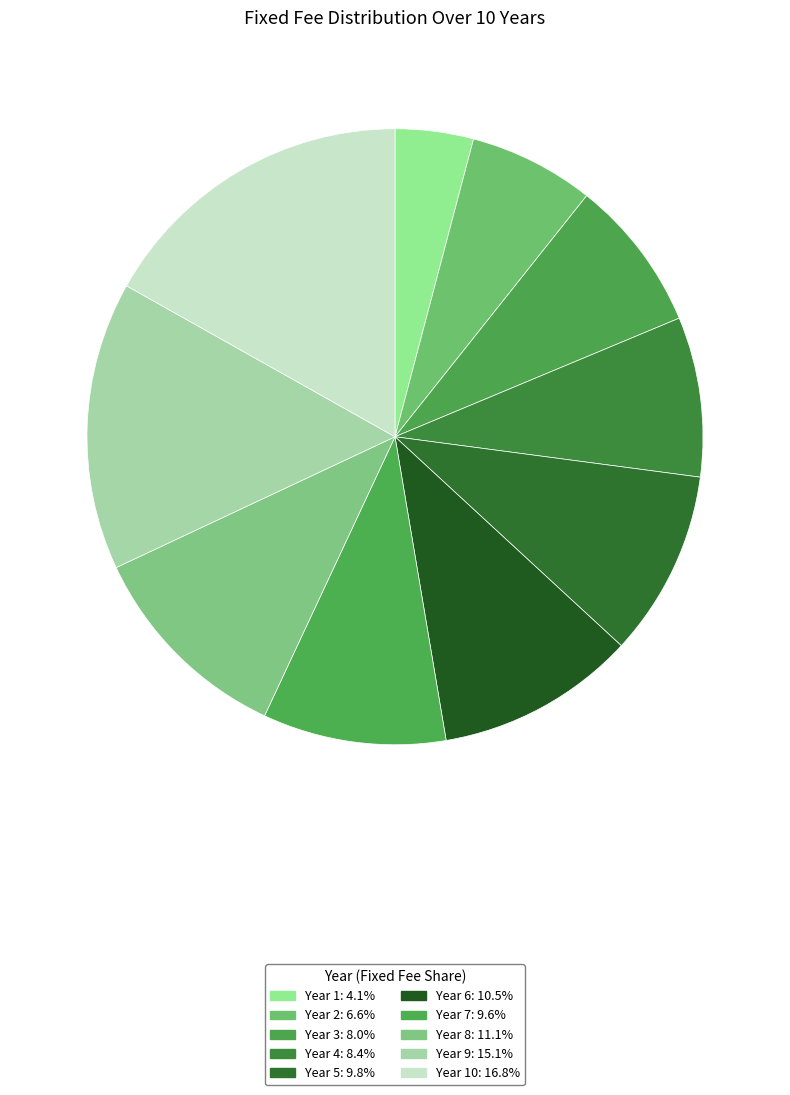

How many slices are in this pie chart?

10